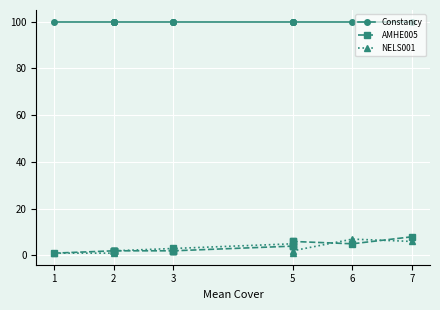

True or false: Constancy and NELS001 cross at least once.

False